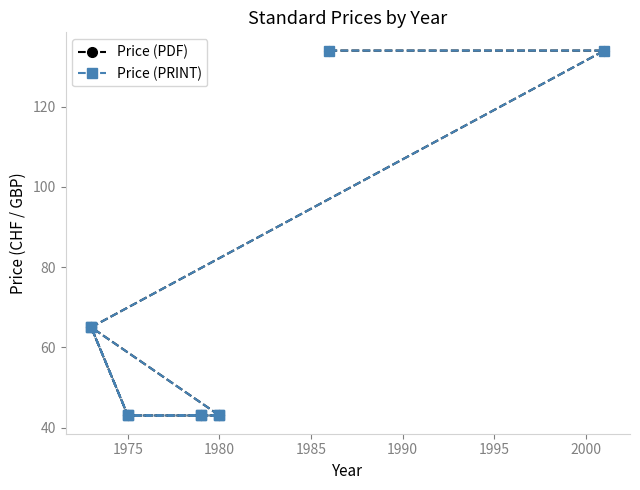

Rank the series by their maximum value, from highest to lowest.

Price (PDF), Price (PRINT)